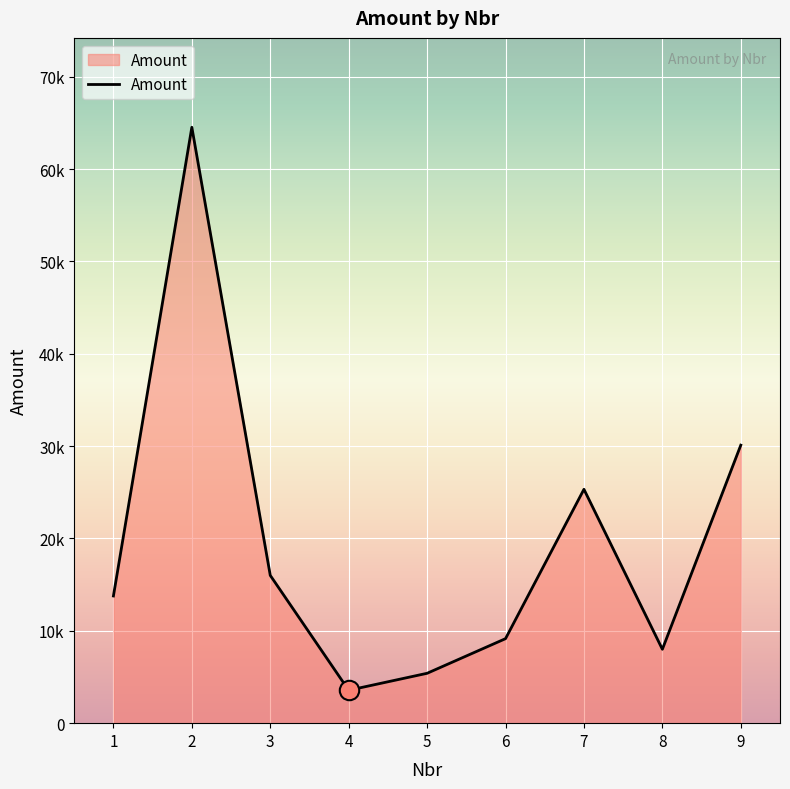

Is this an area chart (filled region under the line)?

Yes